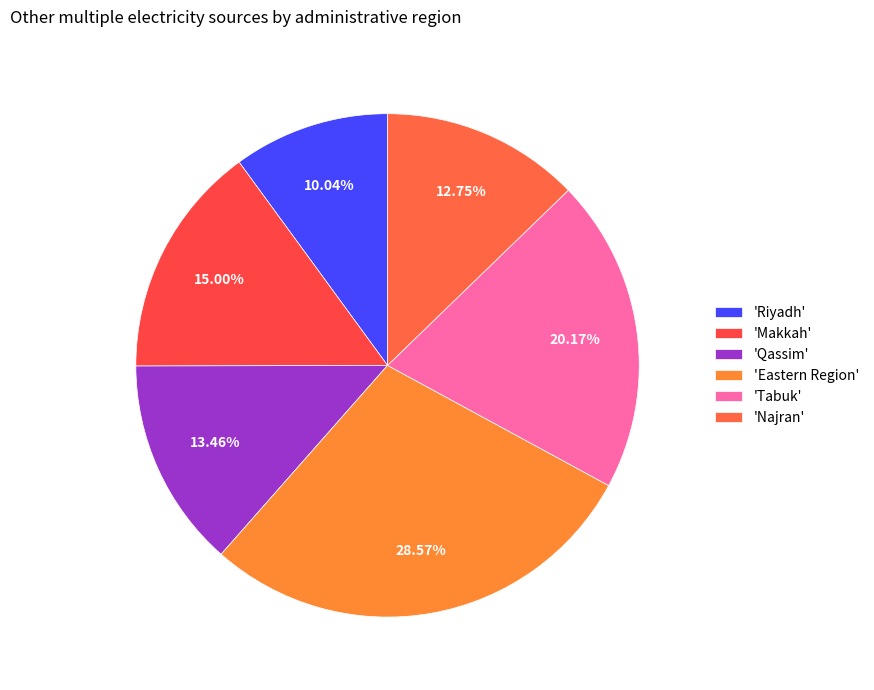

Count the number of slices in the pie.

6